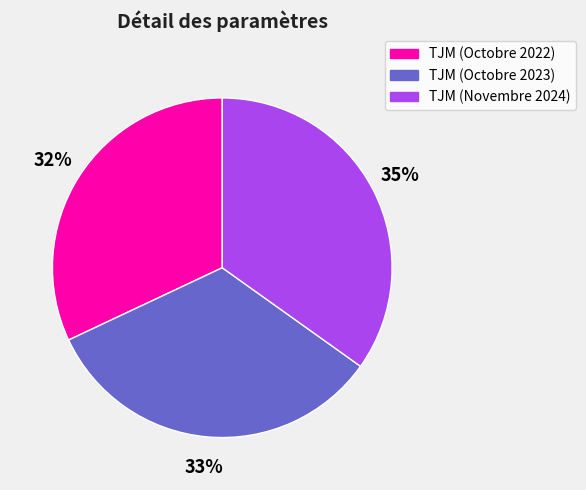

True or false: TJM (Octobre 2022) accounts for 32% of the total.

True